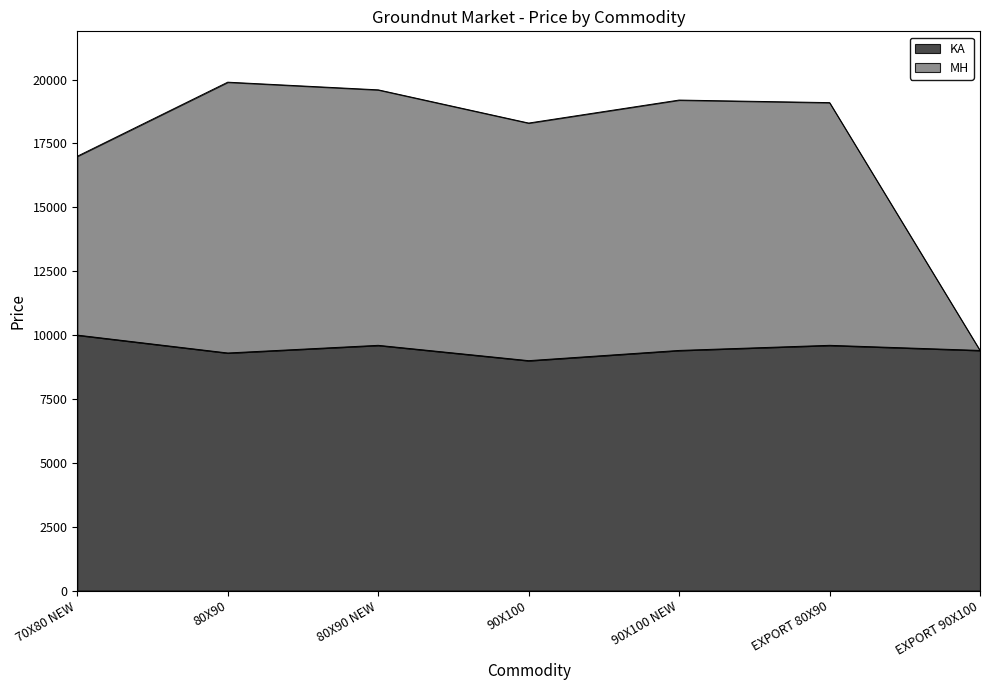

True or false: MH and KA cross at least once.

False